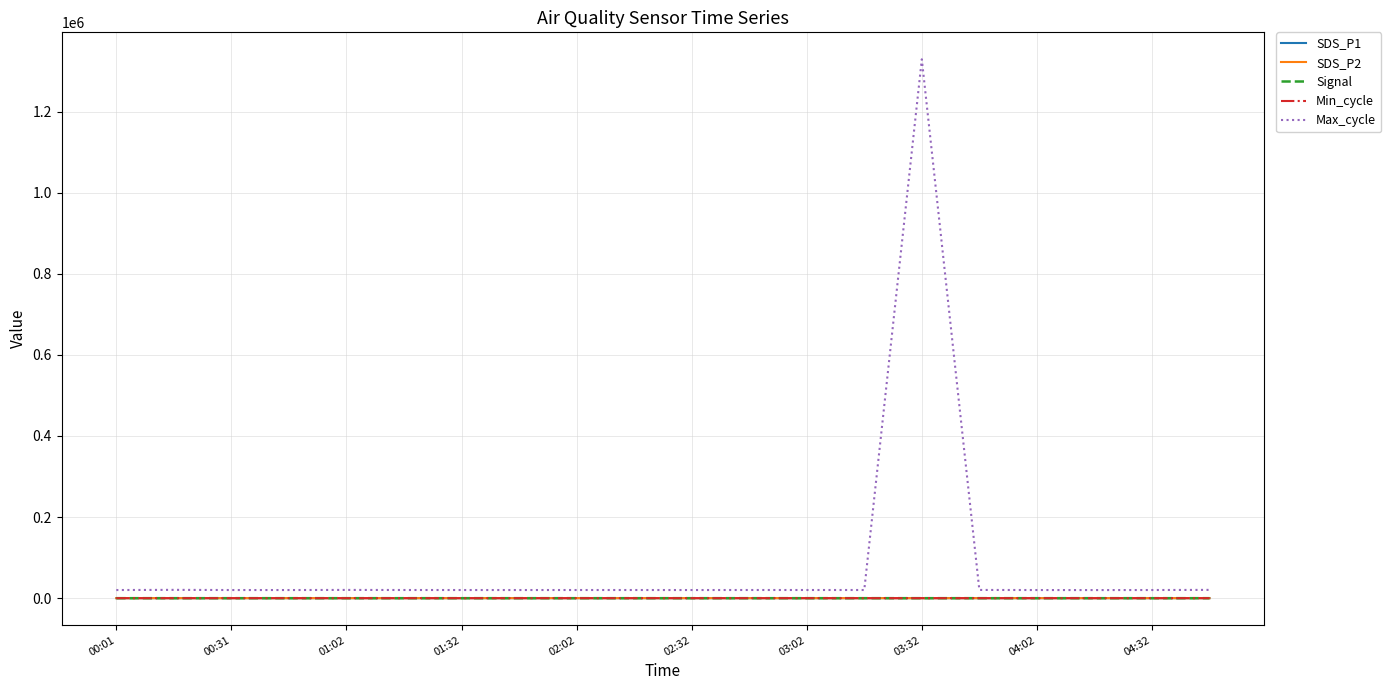

Which series has the largest range (max minus min)?

Max_cycle